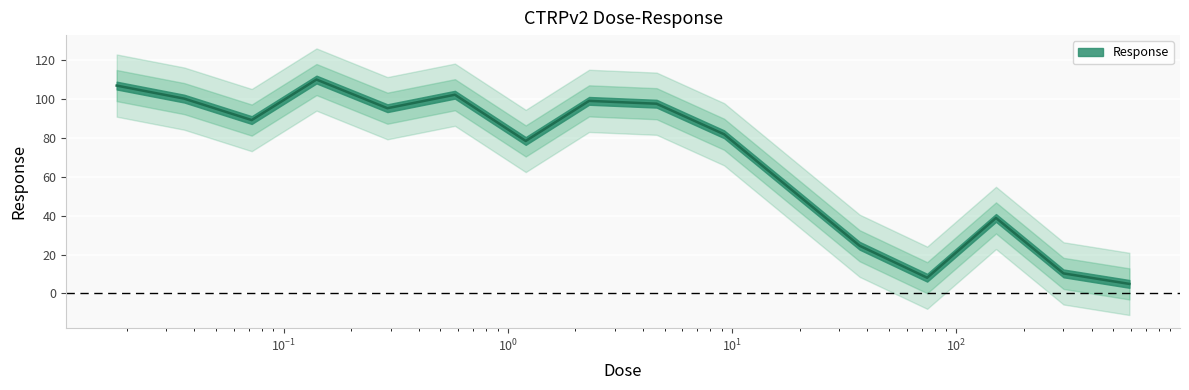

True or false: the data shows 100.2 at 0.036.

True